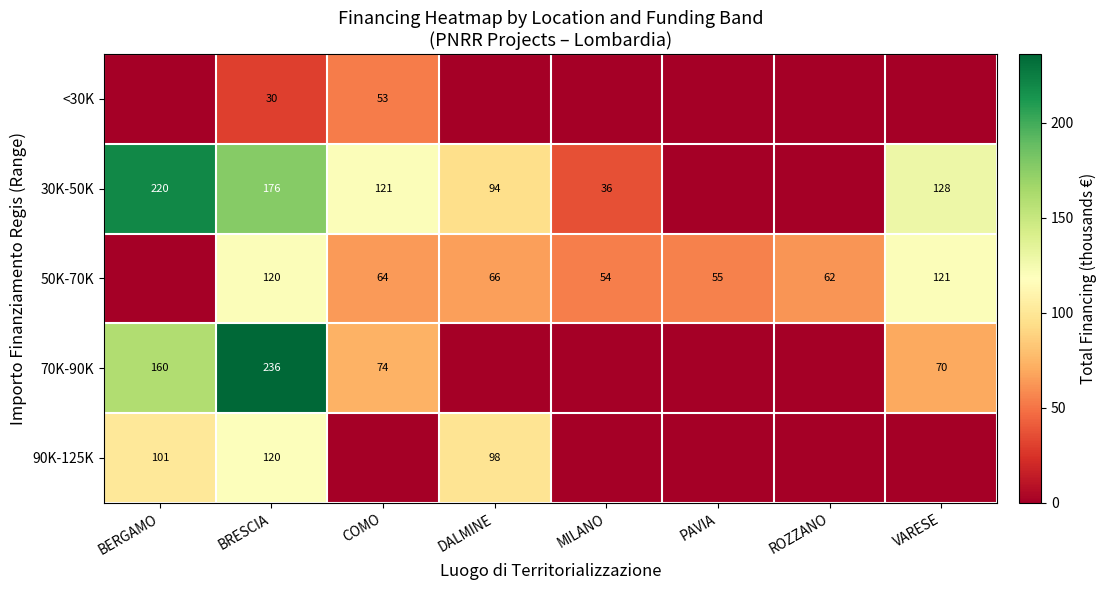

What is the difference between the 30K-50K values at VARESE and BERGAMO?

92